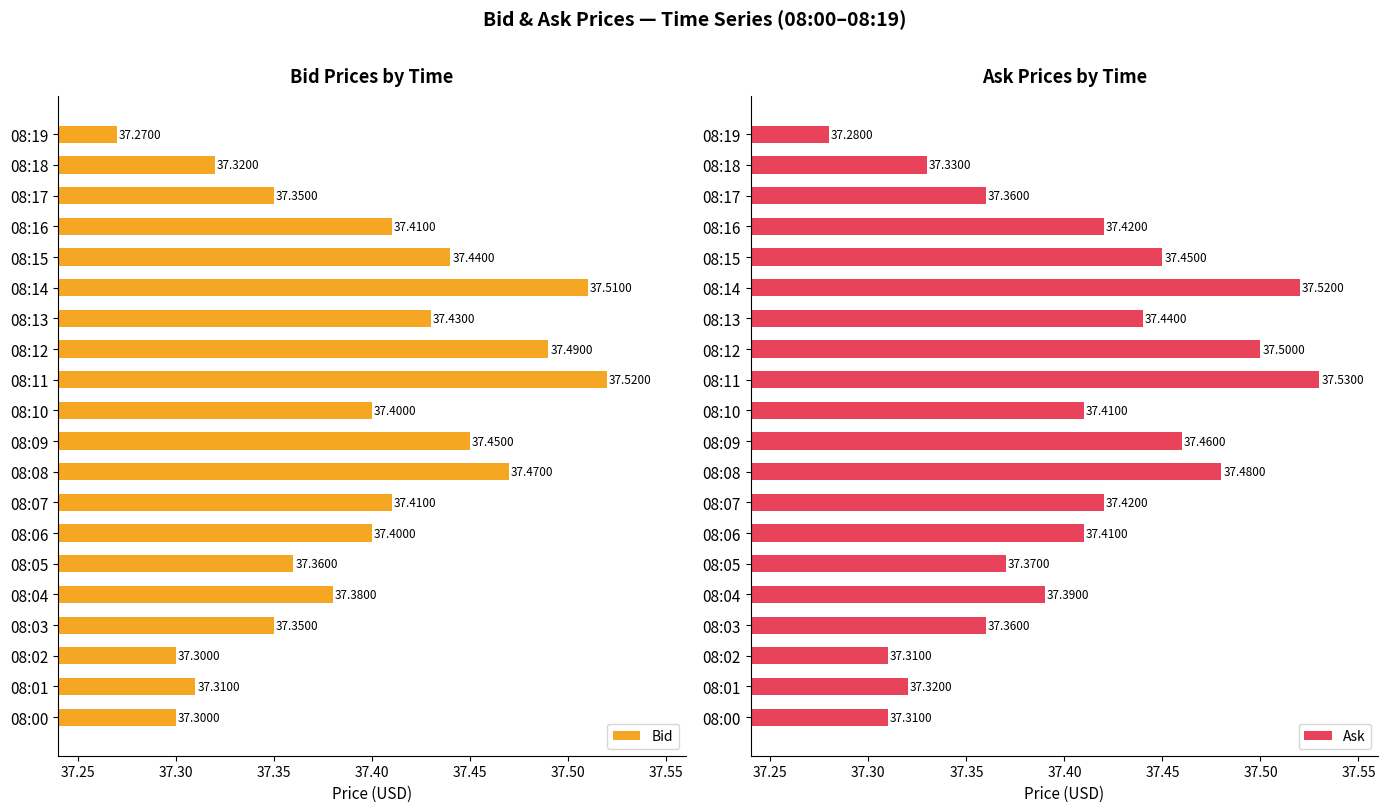

What is the maximum value shown in the chart?

37.5